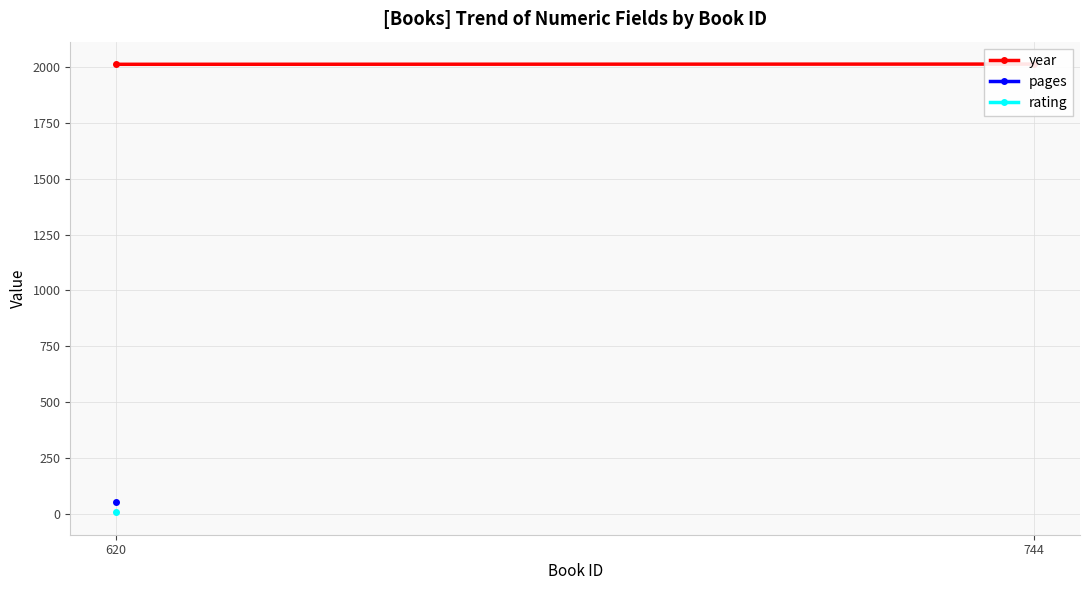

Approximately how many times larger is the value at 620 compared to 744?

1.0